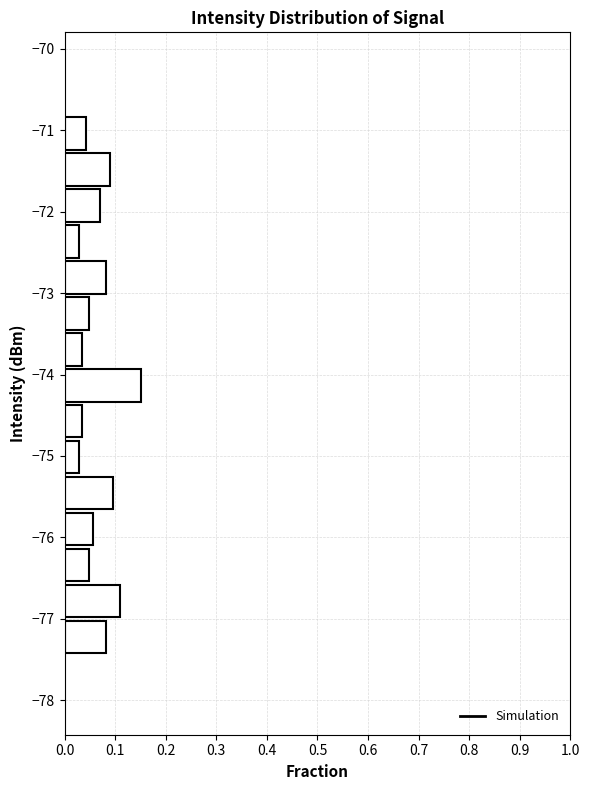

Which range on the y-axis has the longest bar?

-74.3 to -73.9